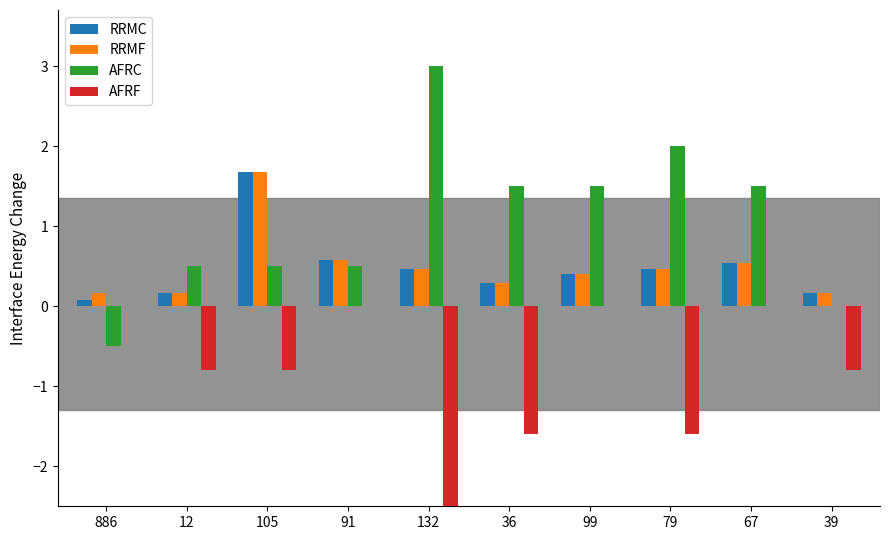

Reading left to right, list all the values displayed in this chart.

RRMC: 0.1	0.2	1.7	0.6	0.5	0.3	0.4	0.5	0.5	0.2
RRMF: 0.2	0.2	1.7	0.6	0.5	0.3	0.4	0.5	0.5	0.2
AFRC: -0.5	0.5	0.5	0.5	3.0	1.5	1.5	2.0	1.5	0.0
AFRF: 0.0	-0.8	-0.8	0.0	-8.8	-1.6	0.0	-1.6	0.0	-0.8